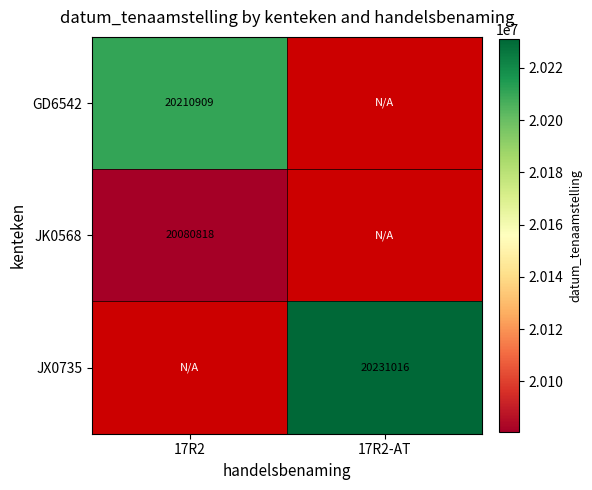

At how many categories does at least one series exceed 20090616?

2